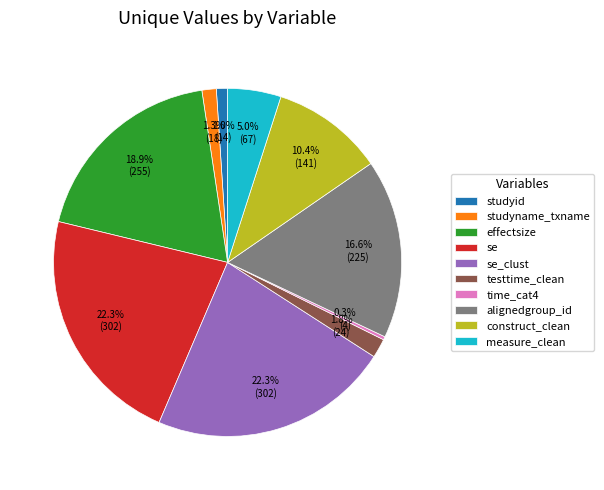

Does studyname_txname account for over 50% of the chart?

No